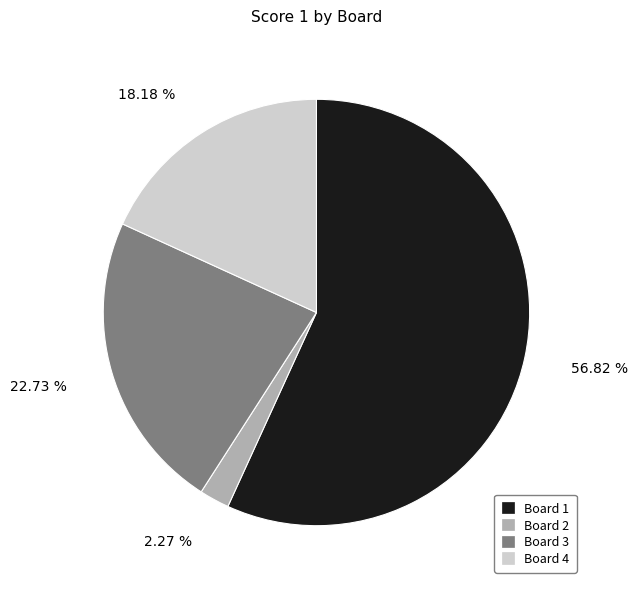

Which slice is the largest?

Board 1